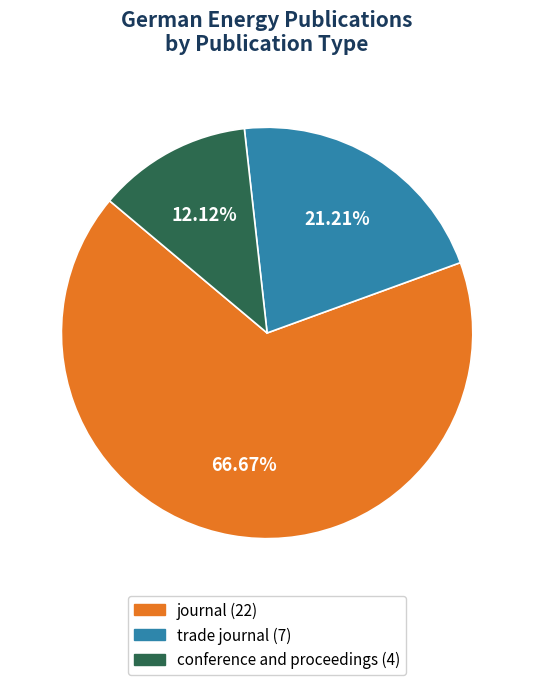

Is there a majority slice in this chart?

Yes